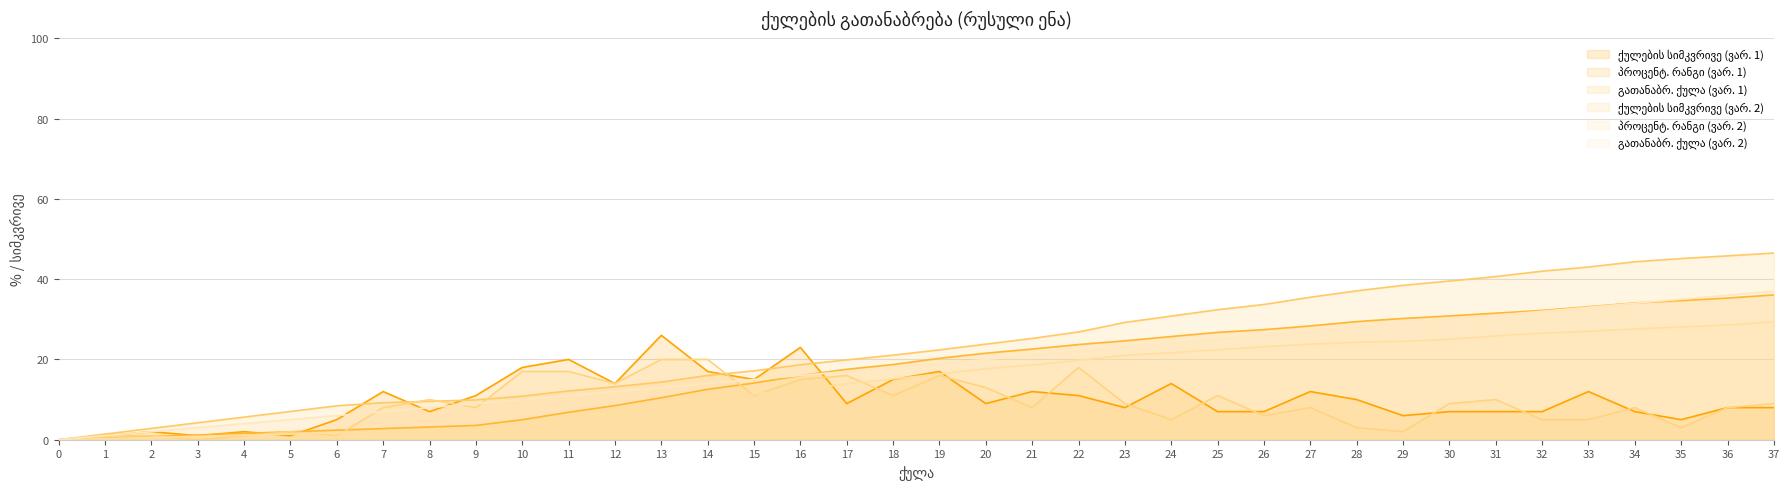

What is the approximate value of გათანაბრ. ქულა (ვარ. 1) at 5?

7.0